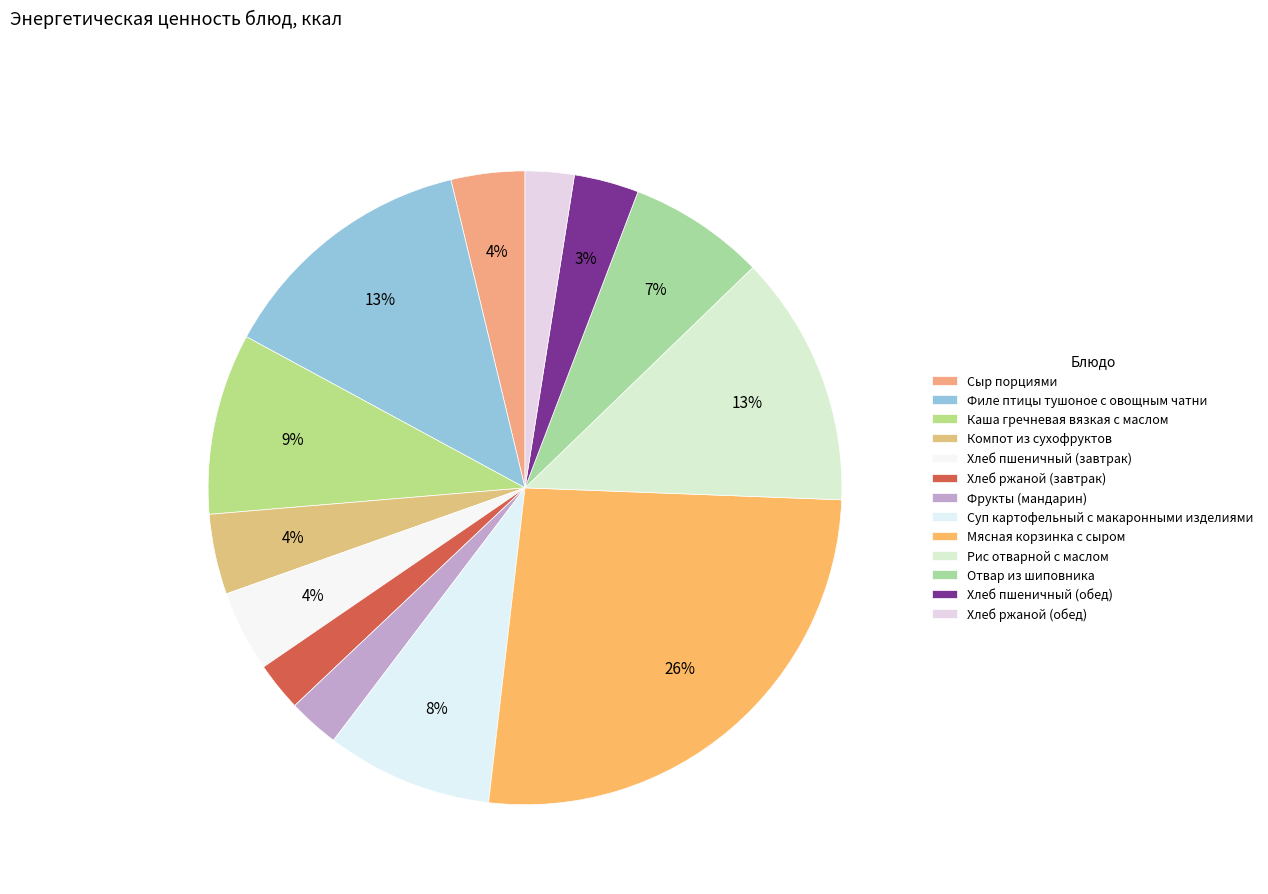

How many segments does this pie chart have?

13